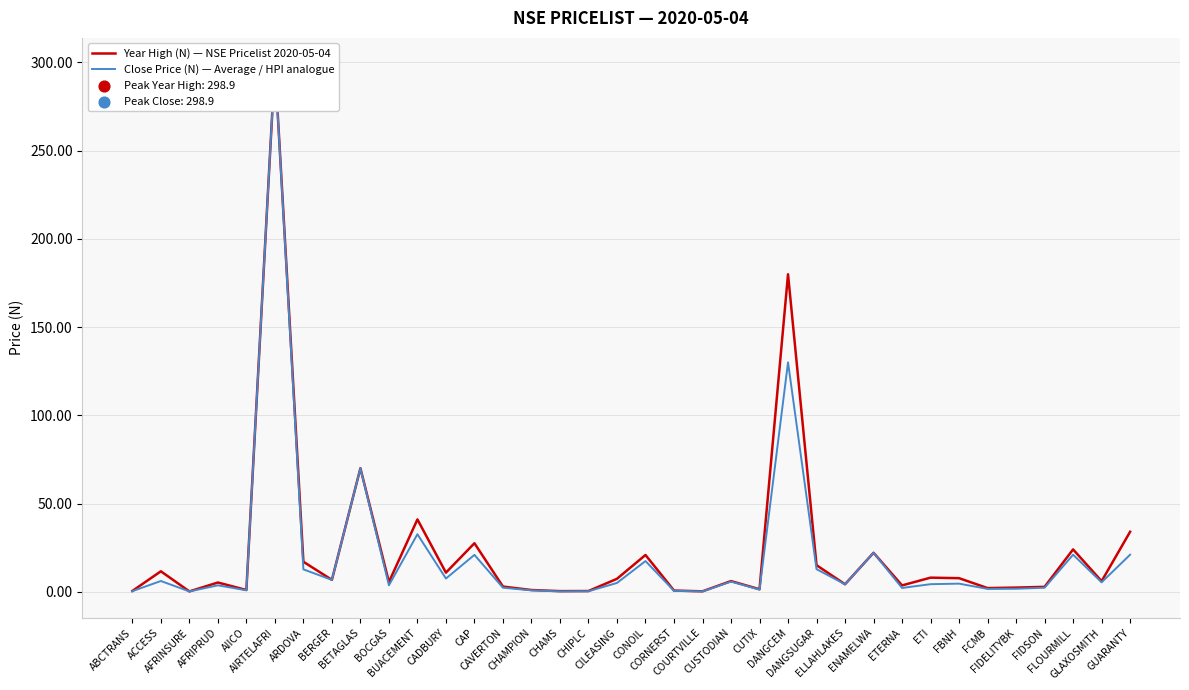

Which series contains the lowest Y value?

Year High (N) — NSE Pricelist 2020-05-04